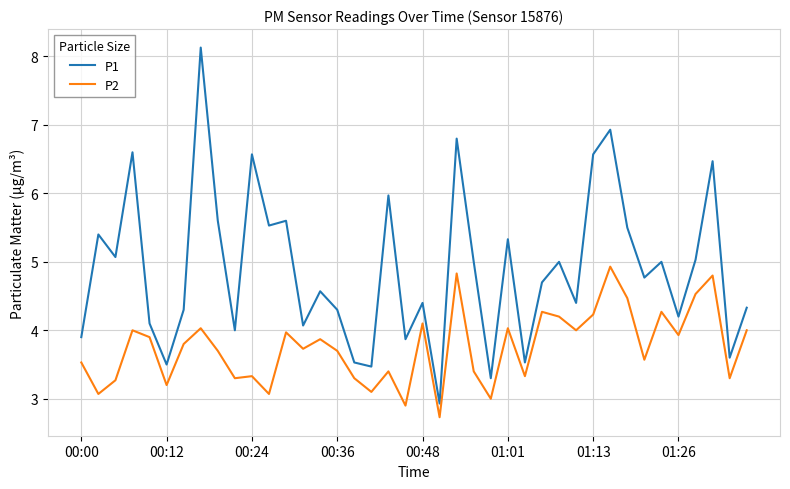

Count the number of categories in the chart.

40